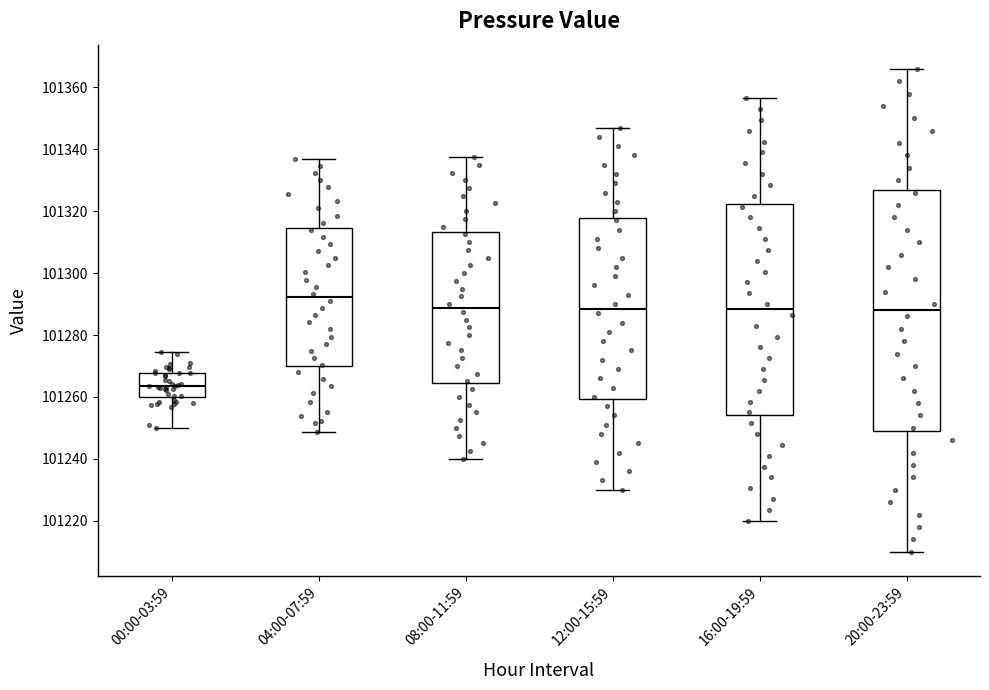

Reading left to right, read every box against the y-axis: the position of its median line, the range the box covers, and the ends of its whiskers. The values are not printed on the chart, so give them approximately, as read against the axis.

00:00-03:59: median 101264, box 101260 to 101268, whiskers 101250 to 101274
04:00-07:59: median 101292, box 101270 to 101314, whiskers 101248 to 101338
08:00-11:59: median 101288, box 101264 to 101314, whiskers 101240 to 101338
12:00-15:59: median 101288, box 101260 to 101318, whiskers 101230 to 101348
16:00-19:59: median 101288, box 101254 to 101322, whiskers 101220 to 101356
20:00-23:59: median 101288, box 101250 to 101328, whiskers 101210 to 101366